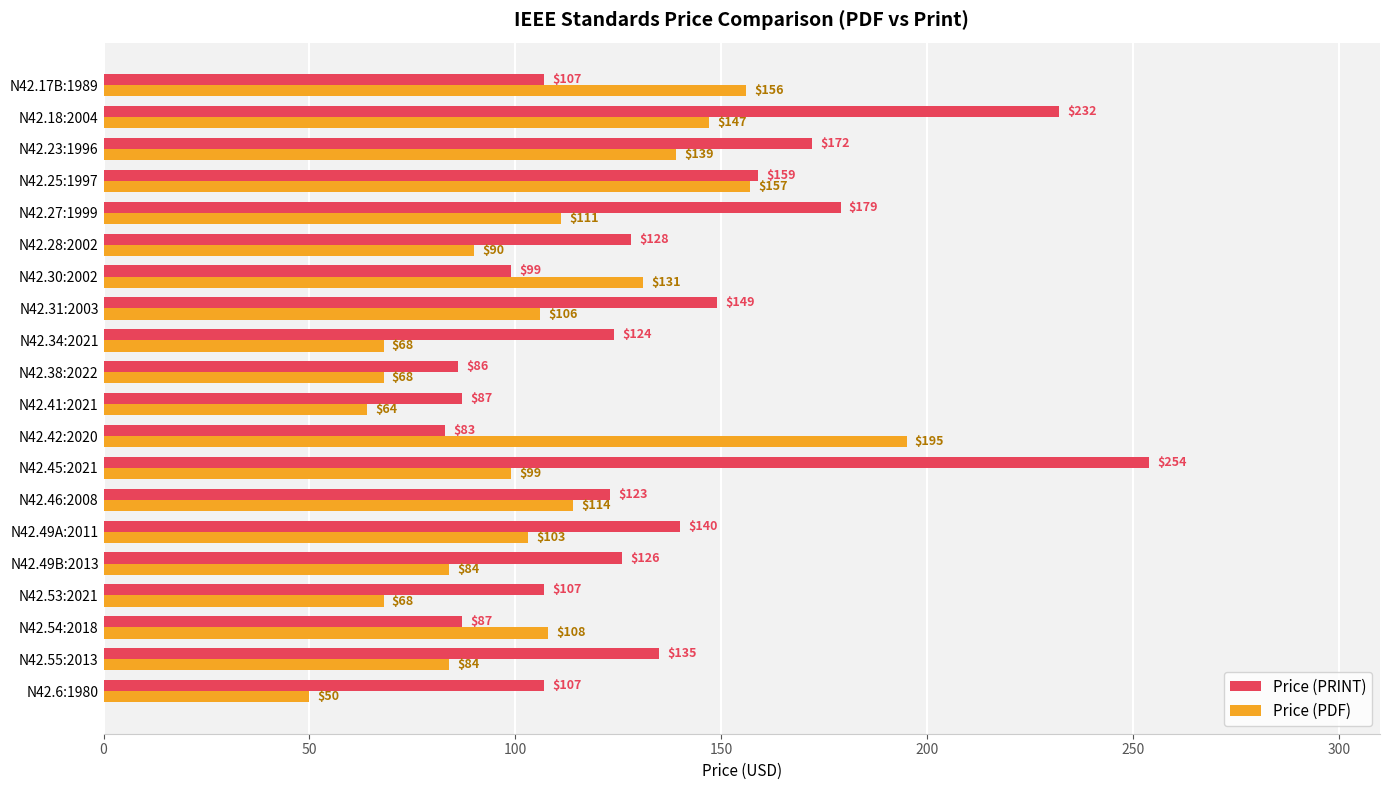

What is the lowest value of the Price (PRINT) series?

83